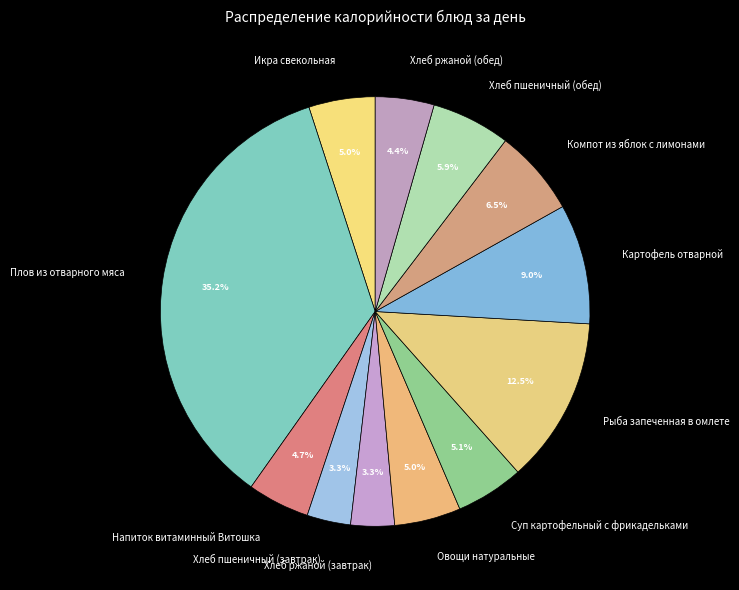

The Напиток витаминный Витошка slice represents 11% of the pie. True or false?

False